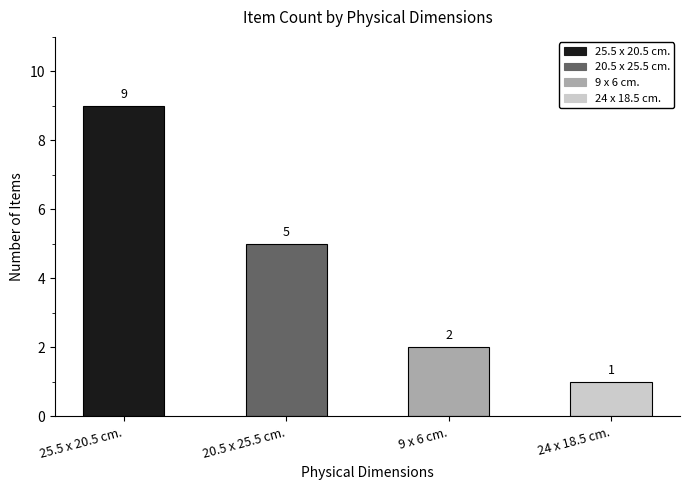

Does the chart contain stacked bars?

No